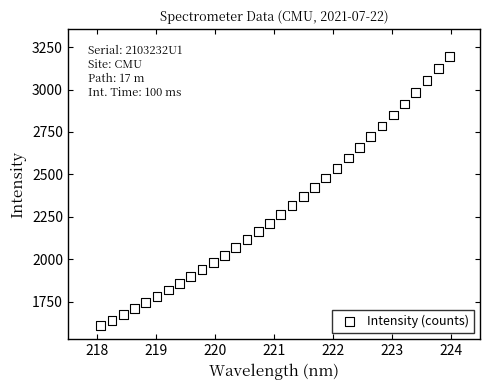

What is the range of X values (max minus min)?

5.9